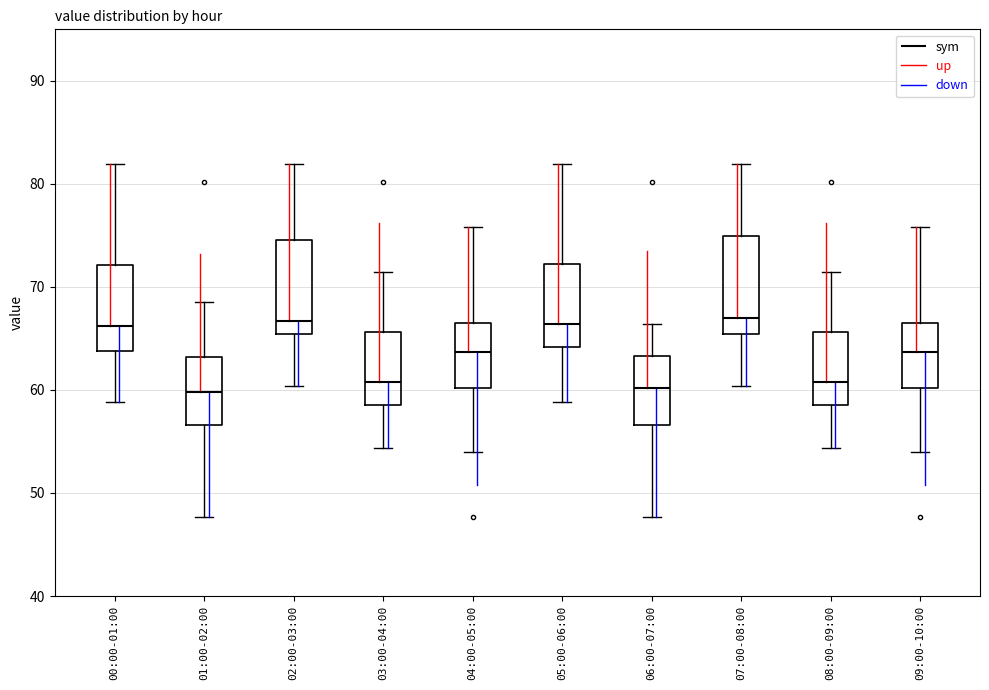

Reading left to right, transcribe this box plot: for each box, give where its median line is, the range the box spans, and where its two whiskers end, as read against the y-axis. The values are not printed on the chart, so give them approximately, as read against the axis.

00:00-01:00: median 66, box 64 to 72, whiskers 59 to 82
01:00-02:00: median 60, box 57 to 63, whiskers 48 to 69
02:00-03:00: median 67, box 65 to 75, whiskers 60 to 82
03:00-04:00: median 61, box 59 to 66, whiskers 54 to 71
04:00-05:00: median 64, box 60 to 67, whiskers 54 to 76
05:00-06:00: median 66, box 64 to 72, whiskers 59 to 82
06:00-07:00: median 60, box 57 to 63, whiskers 48 to 66
07:00-08:00: median 67, box 65 to 75, whiskers 60 to 82
08:00-09:00: median 61, box 59 to 66, whiskers 54 to 71
09:00-10:00: median 64, box 60 to 67, whiskers 54 to 76